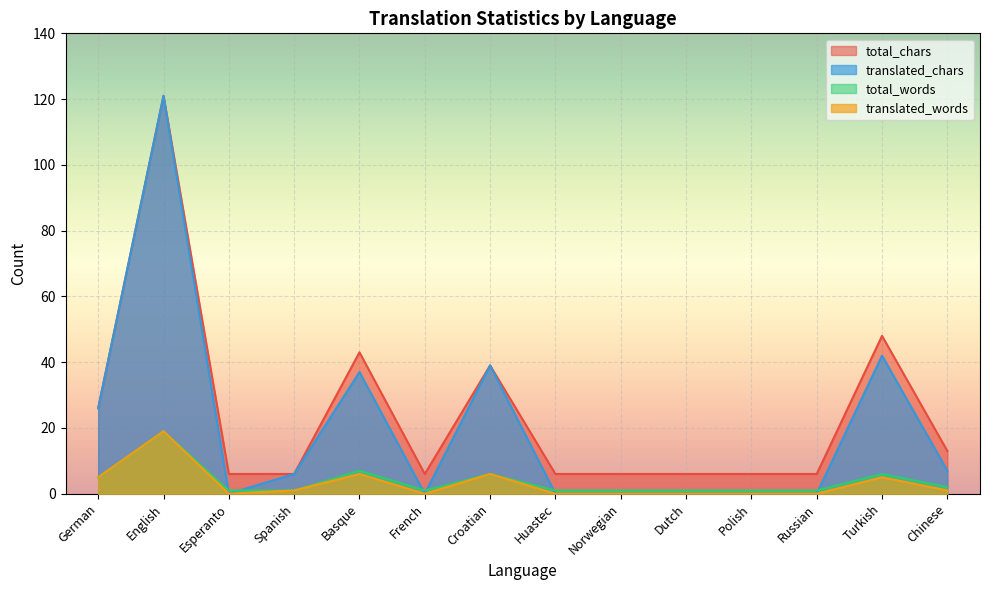

Where is total_chars nearest to the value 63?

Turkish